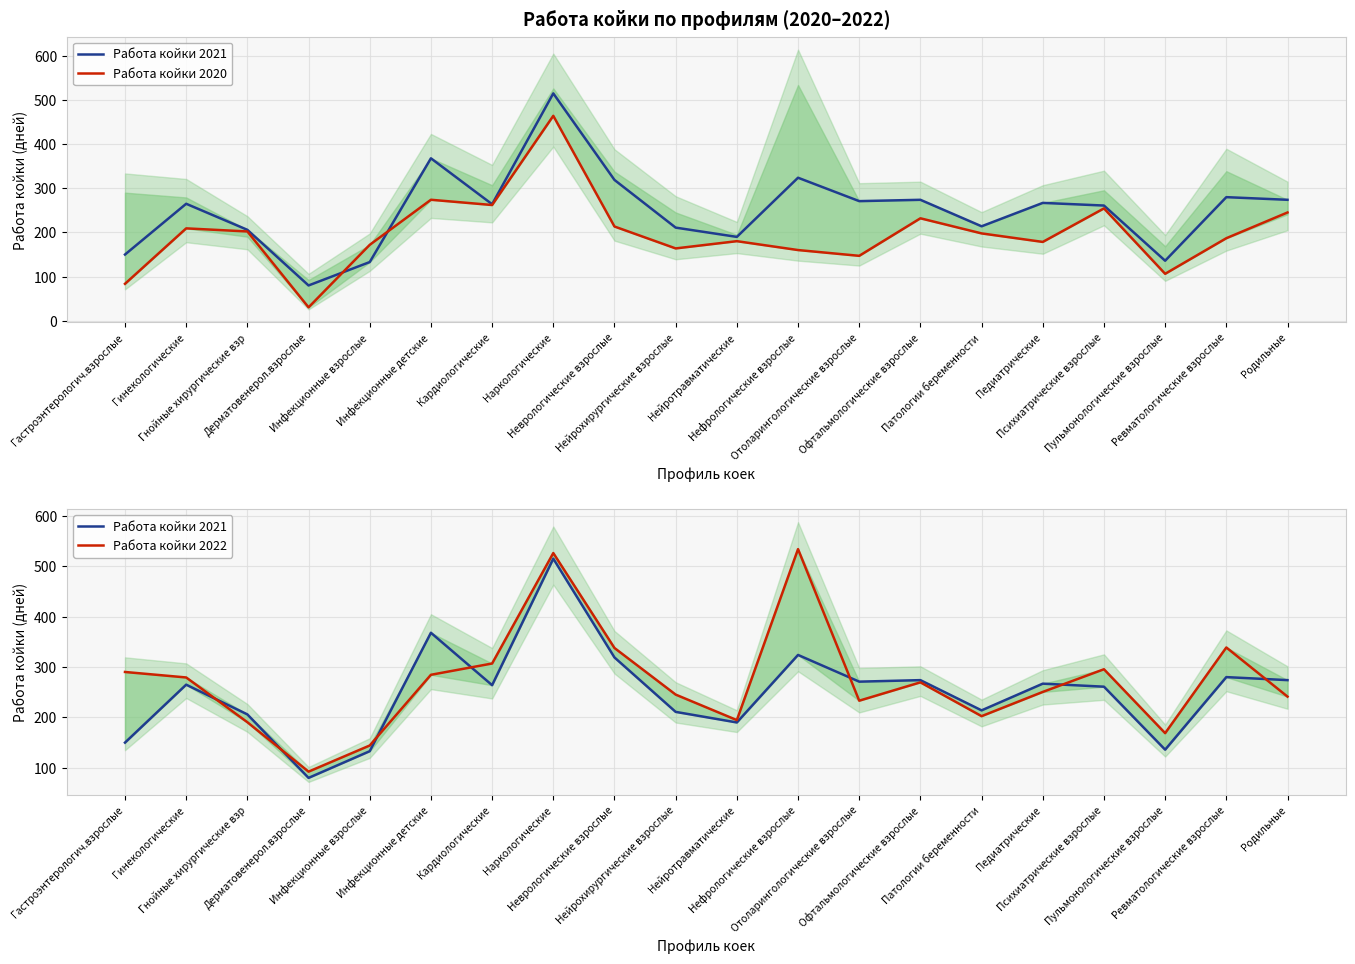

How many intersections are there between Работа койки 2021 and Работа койки 2022?

7